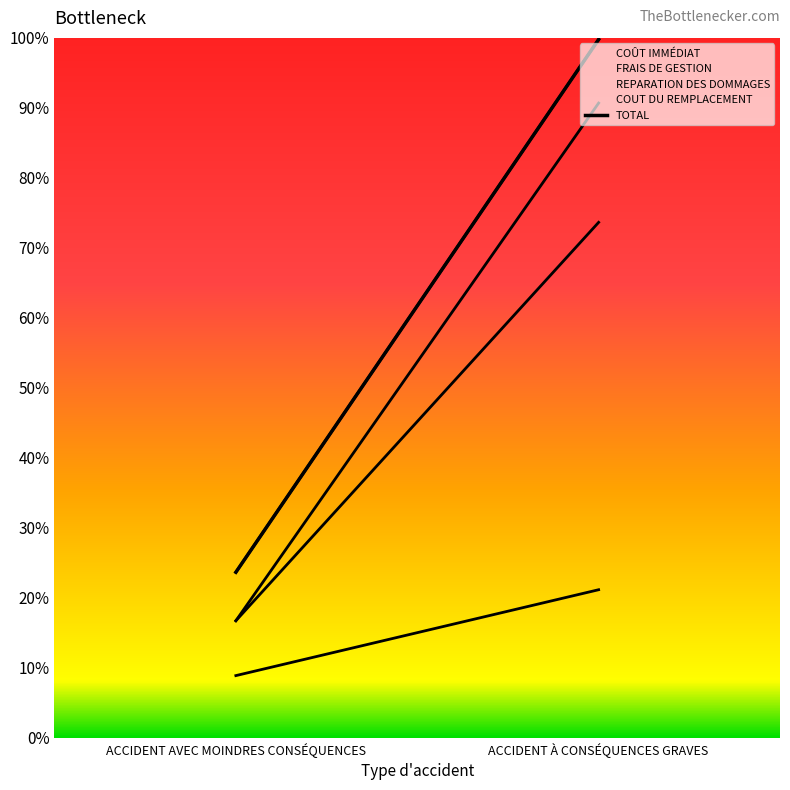

The chart shows a value of 2080 at ACCIDENT AVEC MOINDRES CONSÉQUENCES. True or false?

True